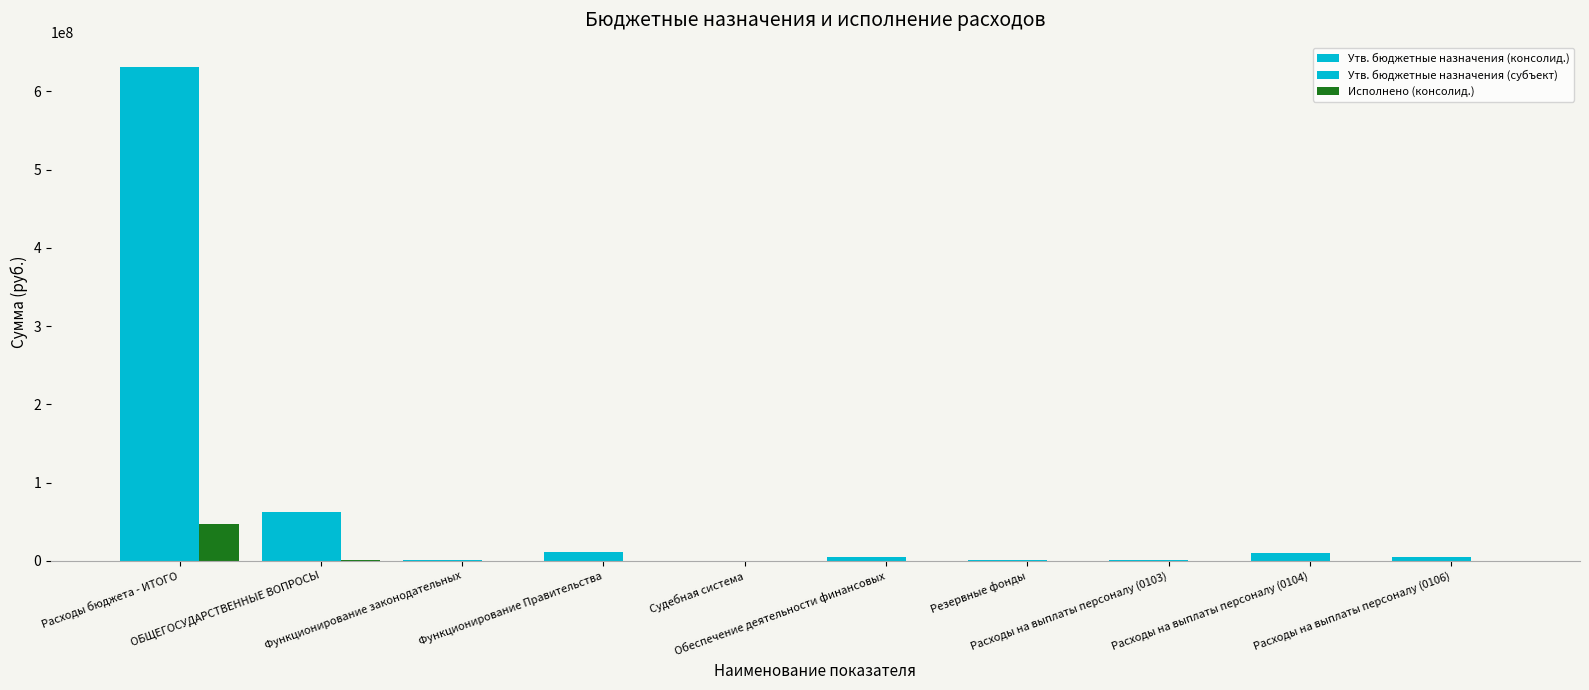

Count the number of data series in this chart.

3